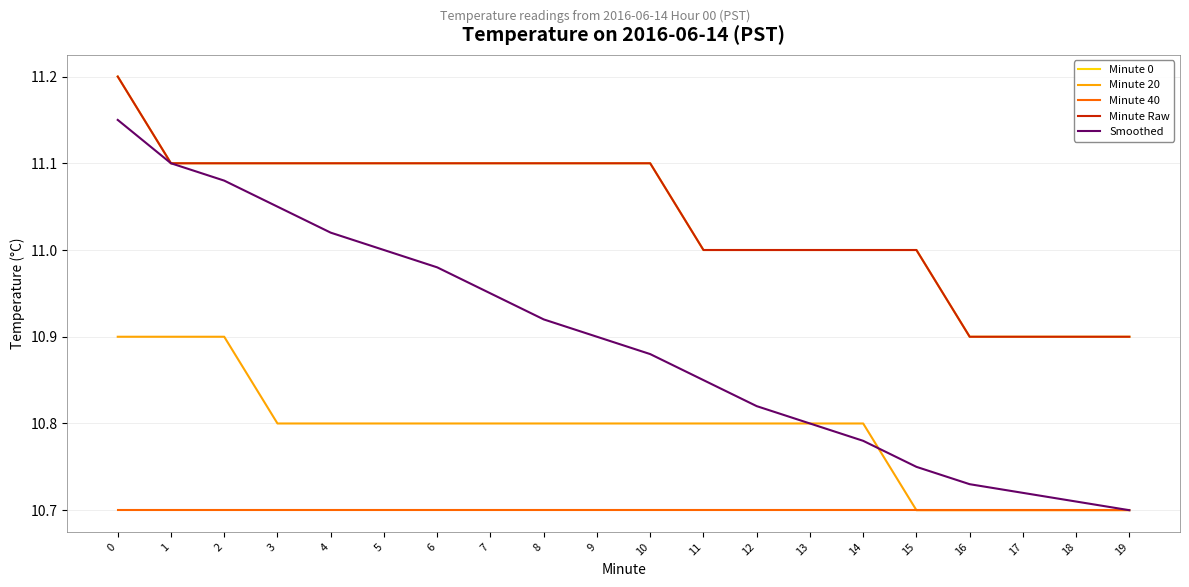

Between 12 and 16, which series saw the biggest shift?

Minute 20